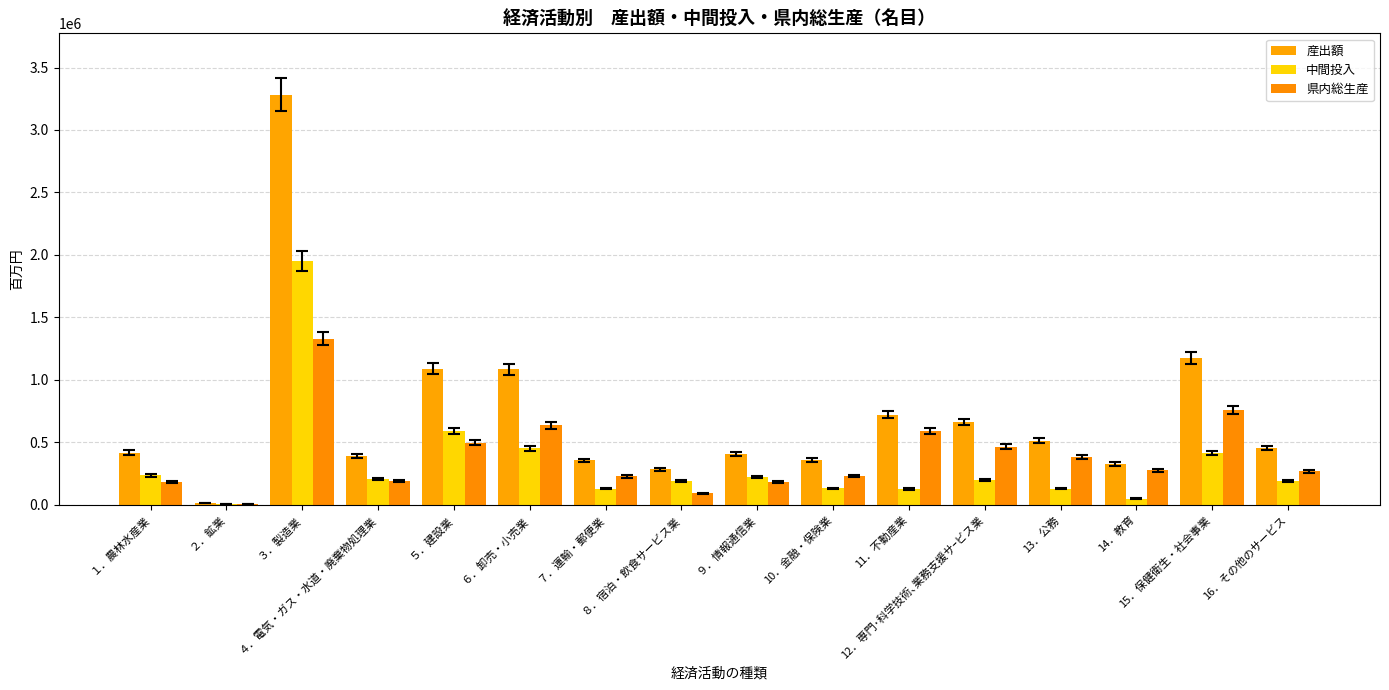

Which category has the highest value across all series?

３．製造業